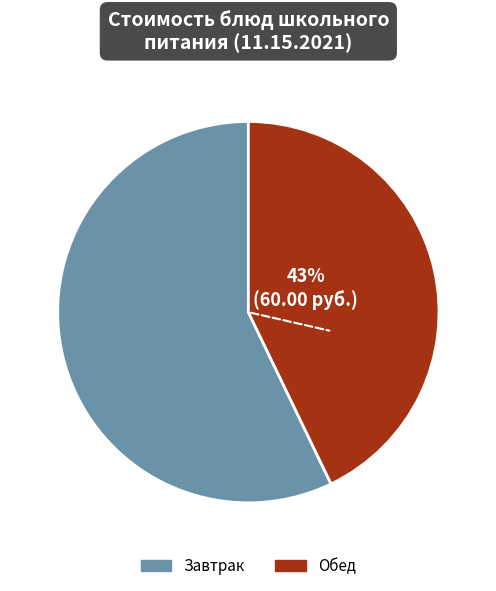

How many slices are in this pie chart?

2